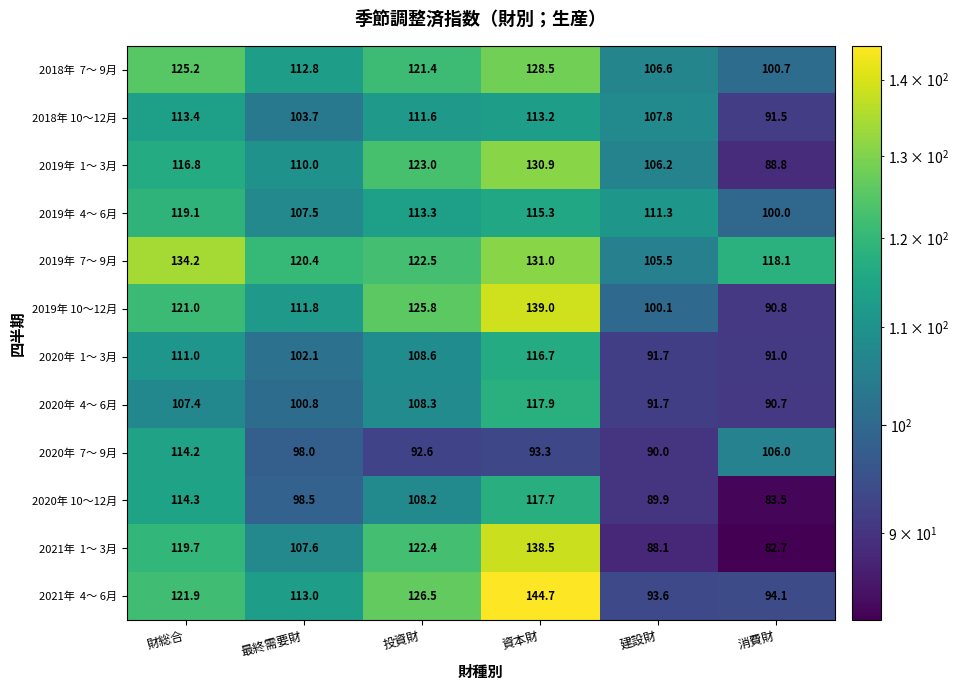

Is it true that 2020年 10～12月 equals 168.3 at 資本財?

False